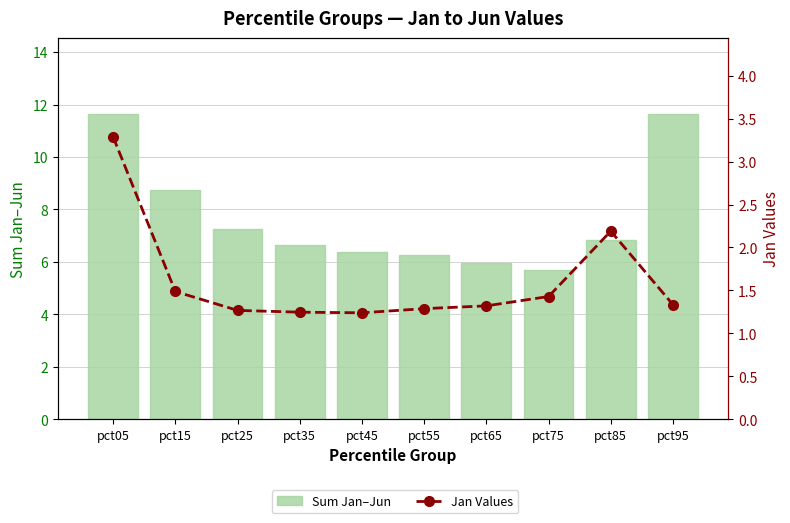

List the series in order of their overall mean, lowest first.

Jan Values, Sum Jan–Jun